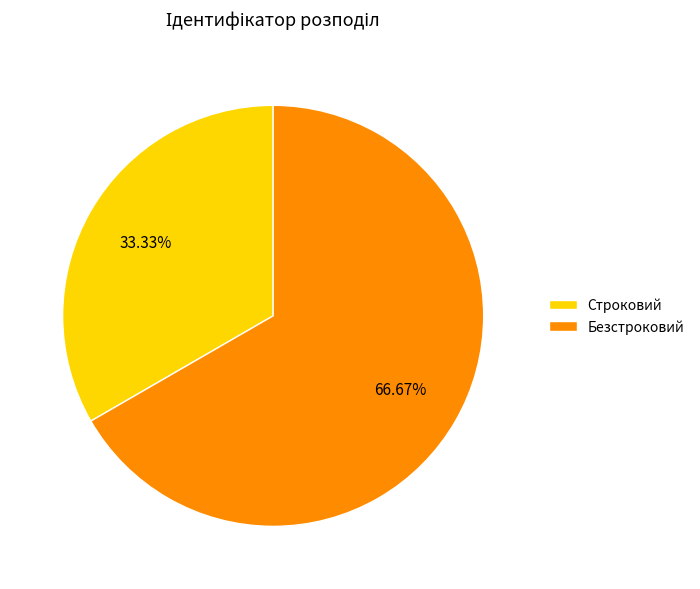

To the nearest percent, what is the average slice percentage?

50%